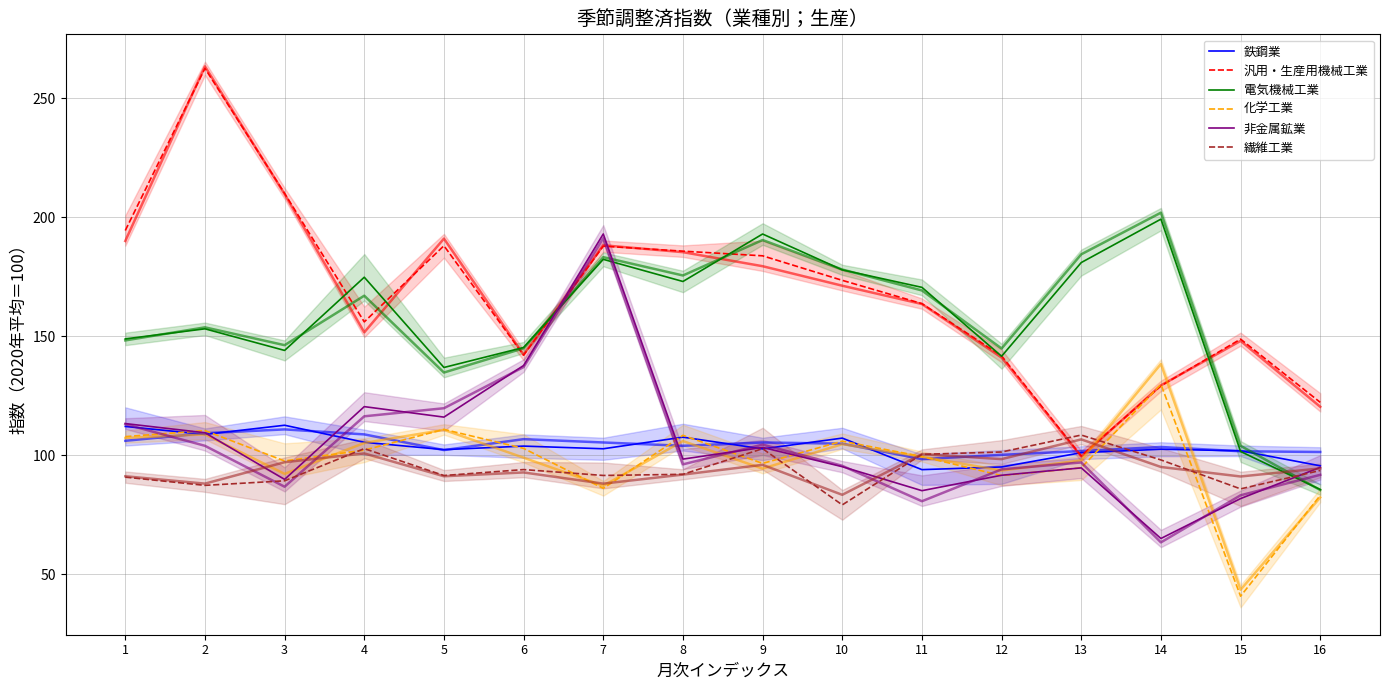

What is the value of the 汎用・生産用機械工業 point at the 16th from the left?

122.2